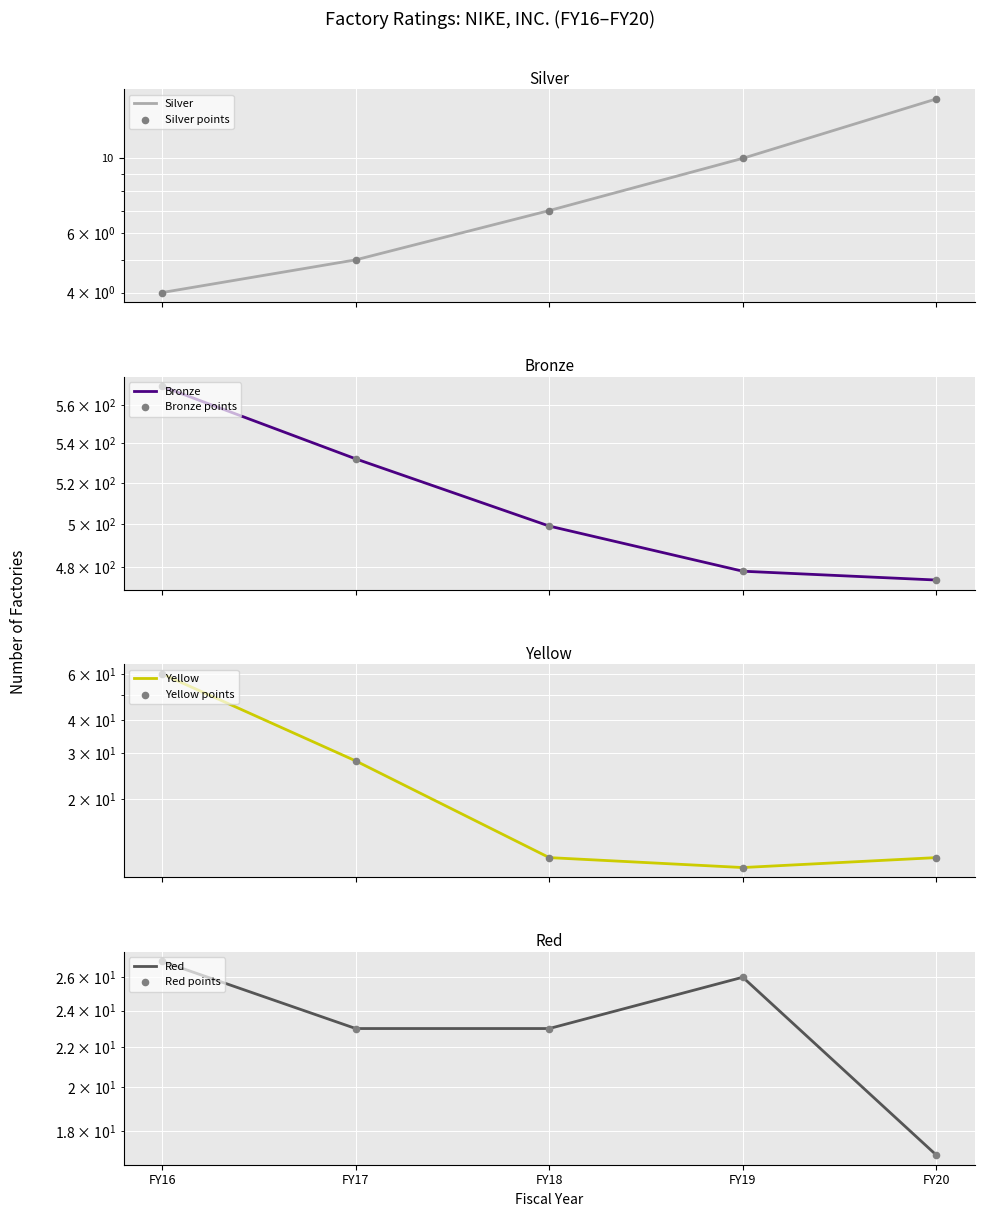

Which series has the widest spread of Y values?

Bronze